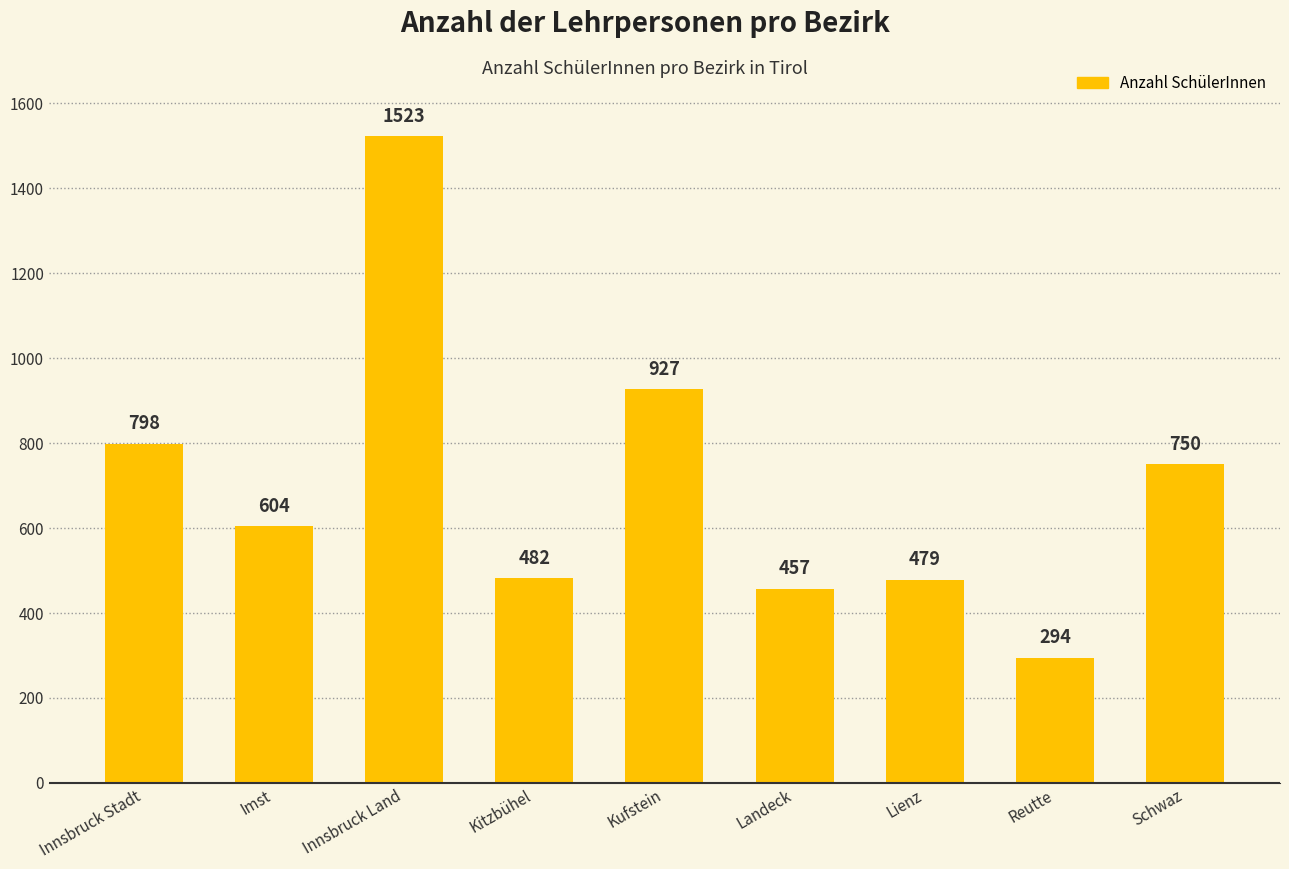

What is the sum of the values at Lienz and Innsbruck Stadt?

1277